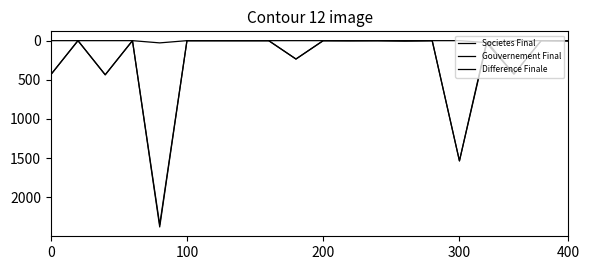

Does the chart have visible grid lines?

No